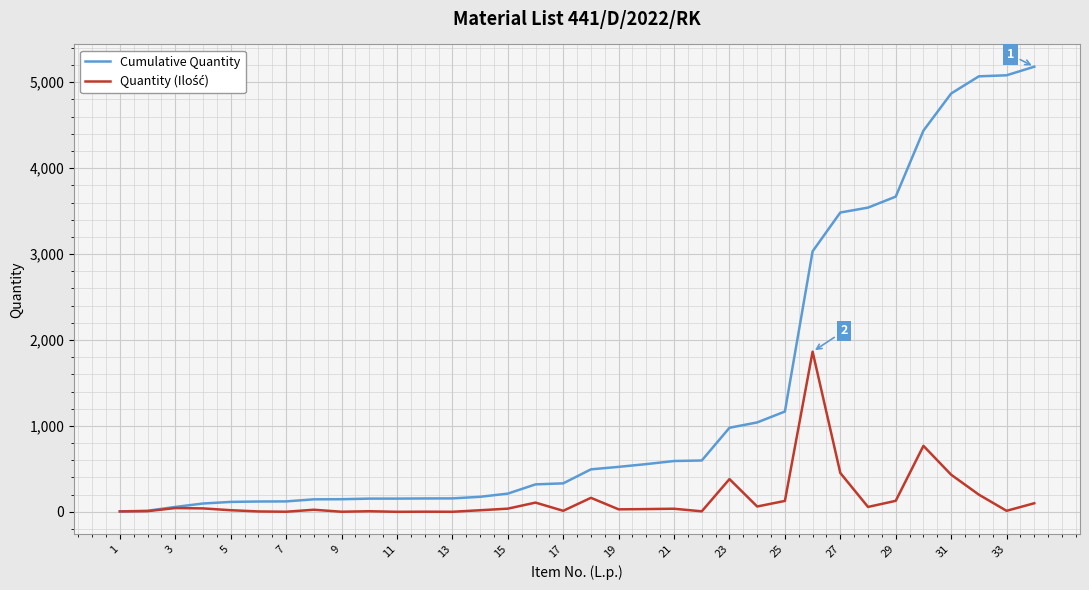

Which series has the widest spread of values?

Cumulative Quantity